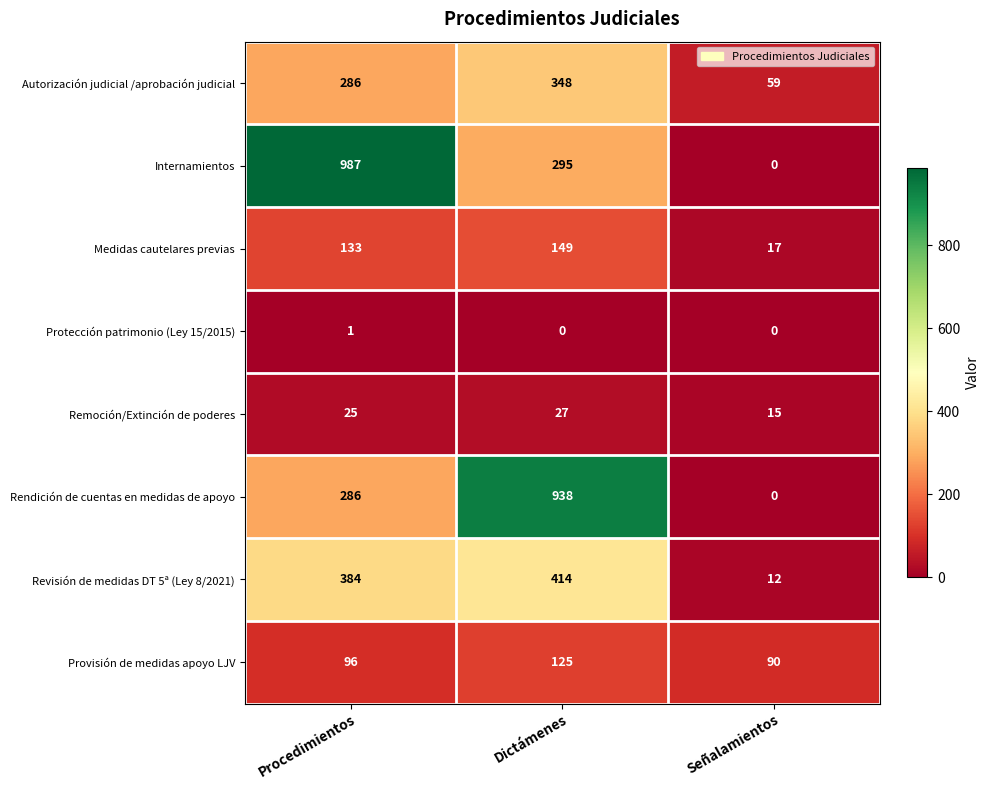

At which category is the sum across all series the highest?

Dictámenes